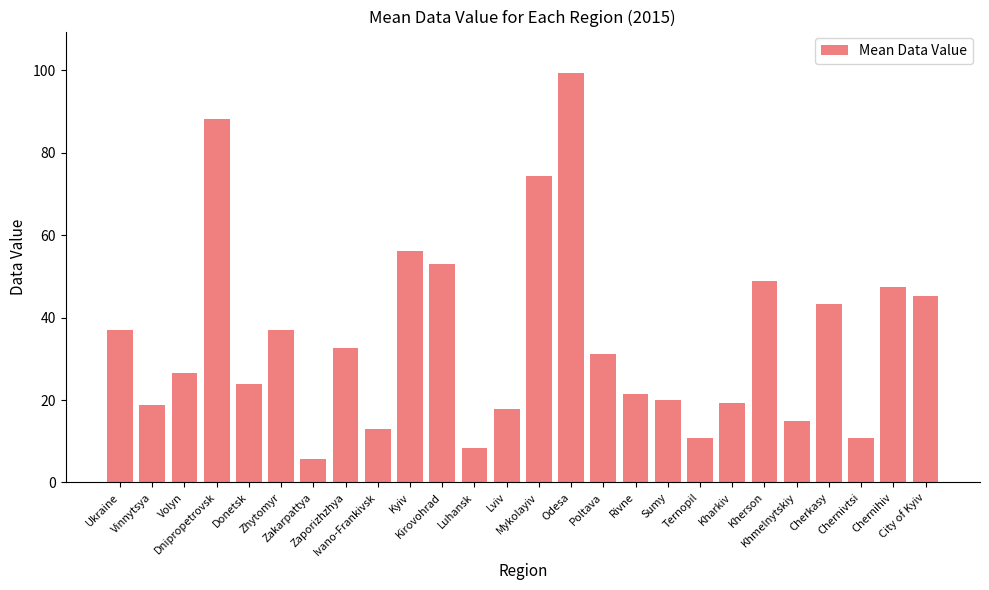

What is the maximum value shown in the chart?

99.5